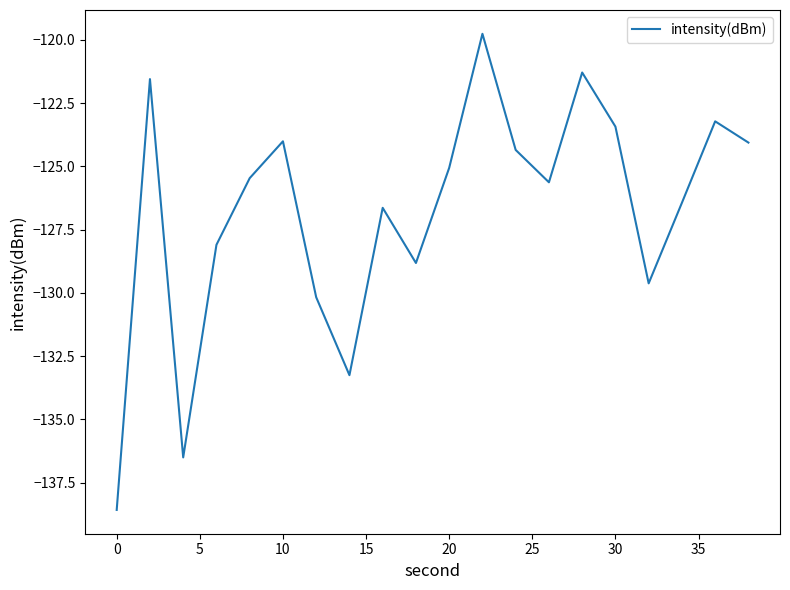

What is the difference between the maximum and minimum values?

18.8